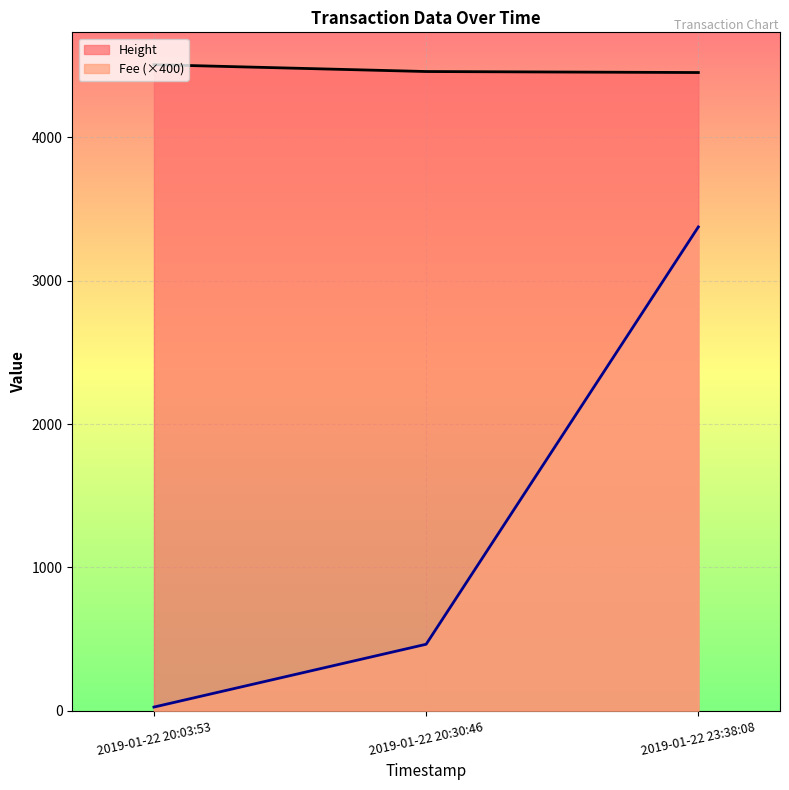

What are all the series names shown in the legend?

Height, Fee (×400)